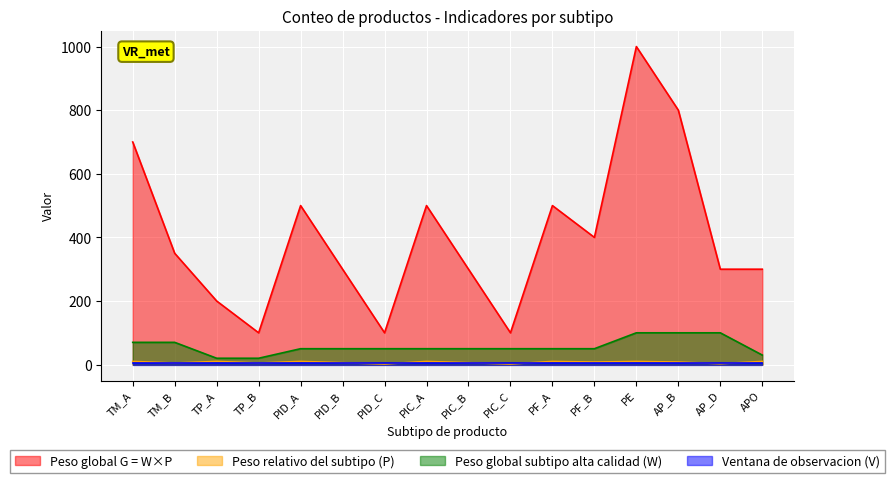

At which label does Peso global subtipo alta calidad (W) reach its peak?

PE